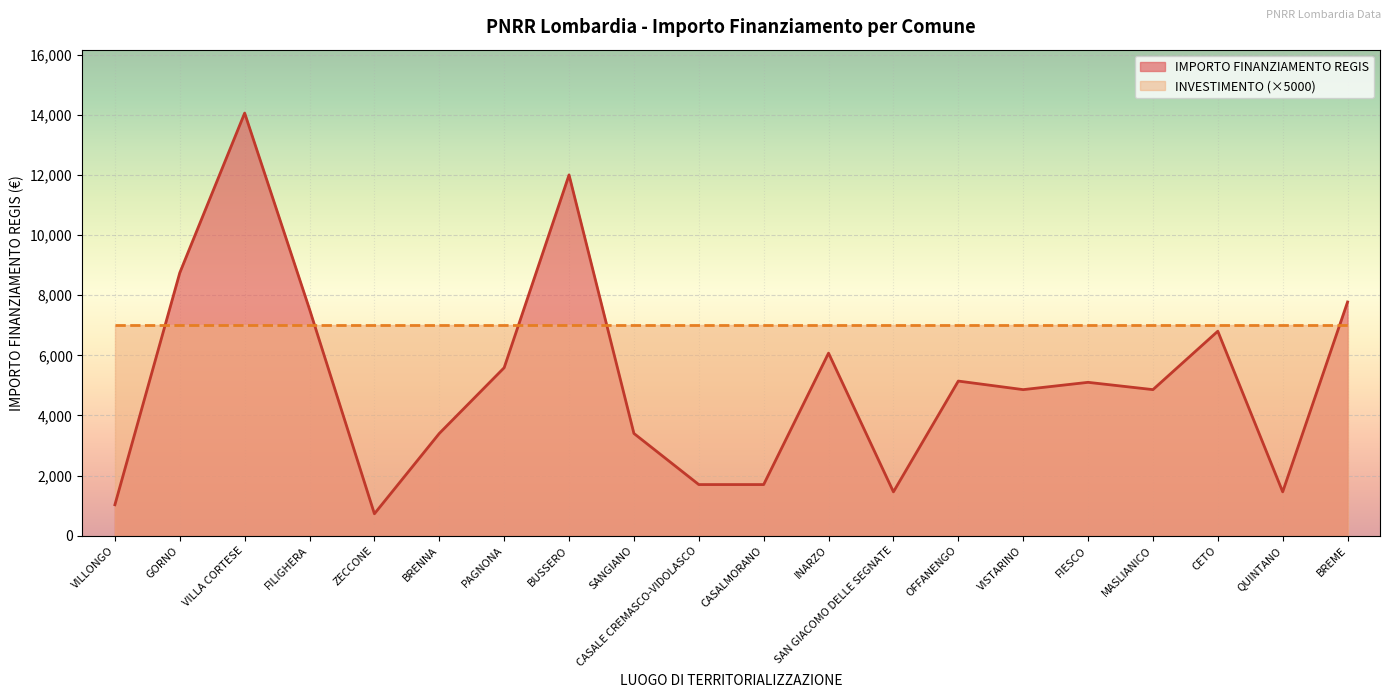

Rank the categories by value from lowest to highest.

ZECCONE, VILLONGO, SAN GIACOMO DELLE SEGNATE, QUINTANO, CASALE CREMASCO-VIDOLASCO, CASALMORANO, BRENNA, SANGIANO, VISTARINO, MASLIANICO, FIESCO, OFFANENGO, PAGNONA, INARZO, CETO, FILIGHERA, BREME, GORNO, BUSSERO, VILLA CORTESE